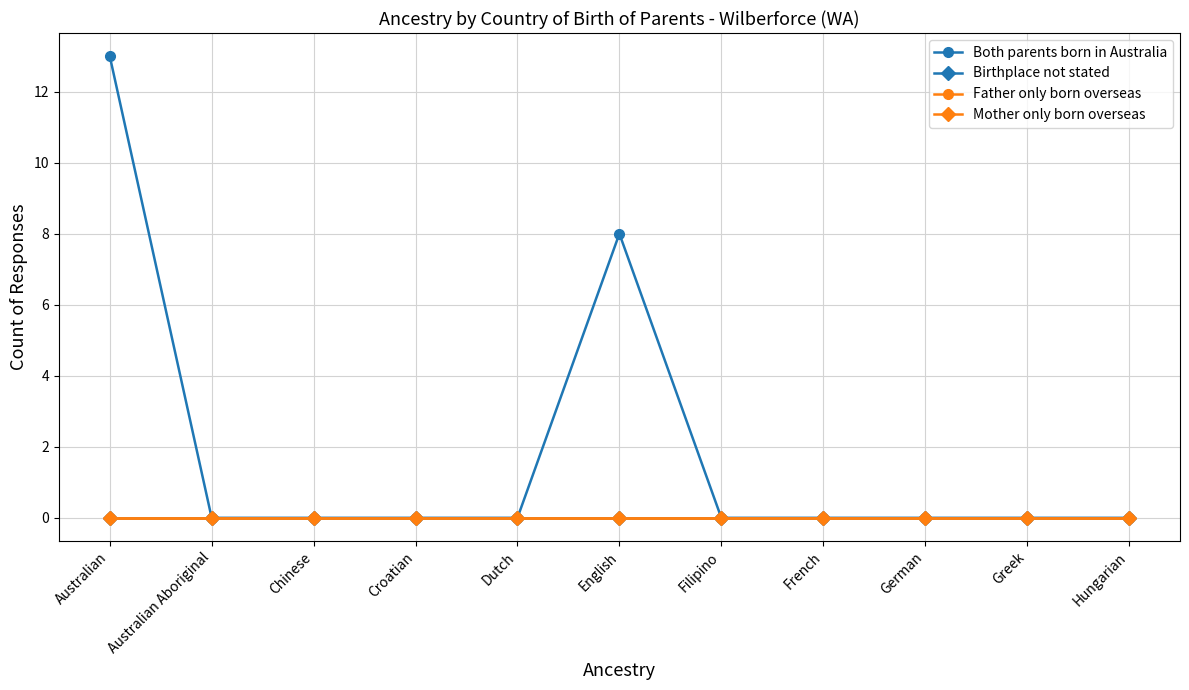

Does the chart have visible grid lines?

Yes